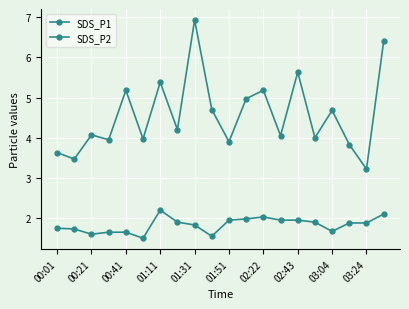

True or false: SDS_P1 and SDS_P2 cross at least once.

False